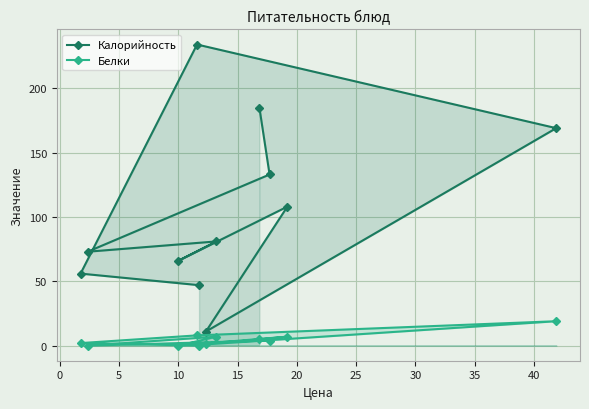

Which series has the largest range (max minus min)?

Калорийность